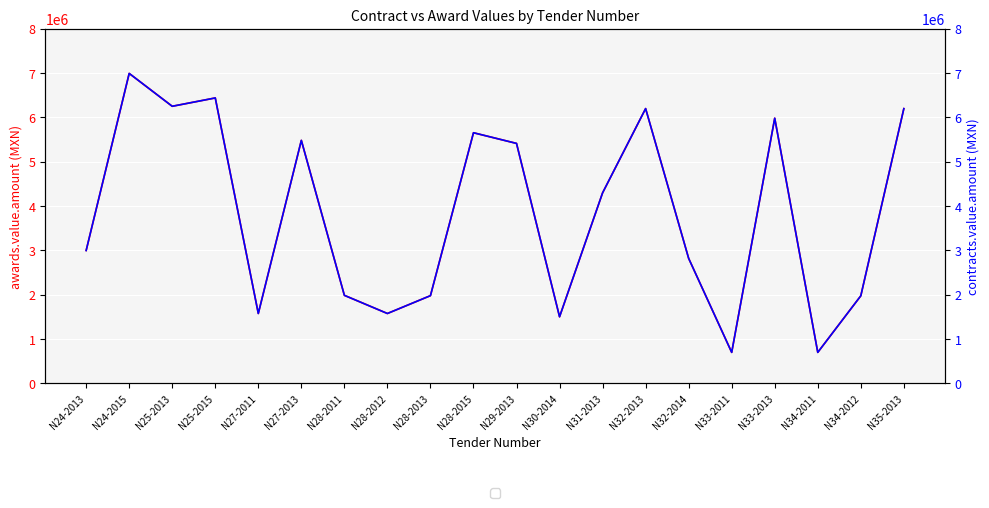

In contracts.value.amount, how many points are higher than both neighbors (excluding endpoints)?

6